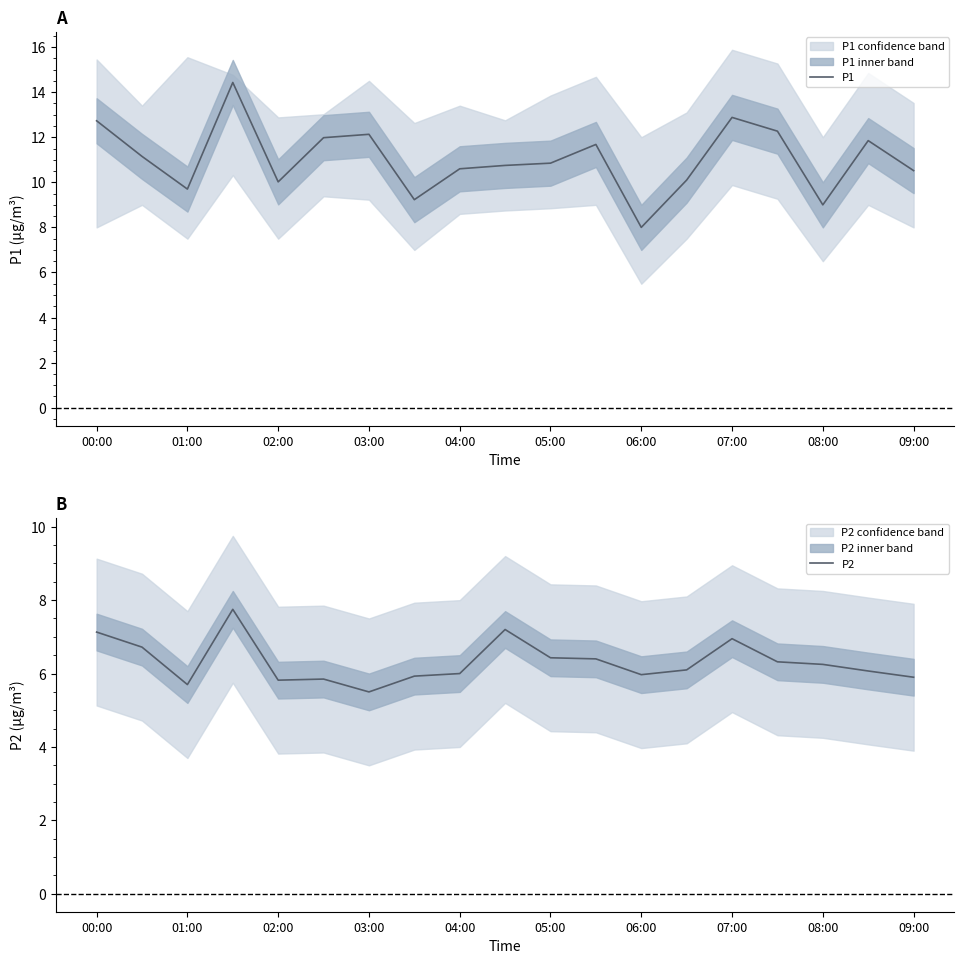

What is the highest value of the P1 series?

14.4